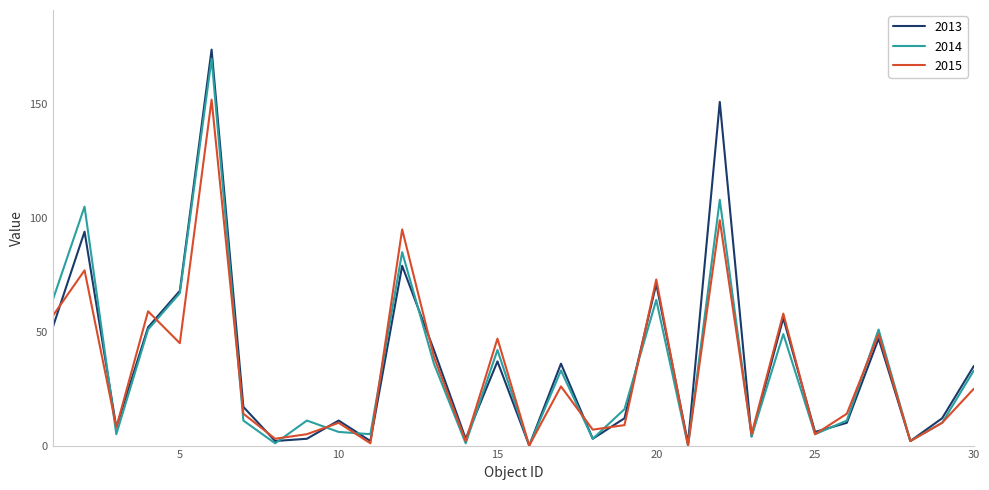

What is the greatest value displayed?

174